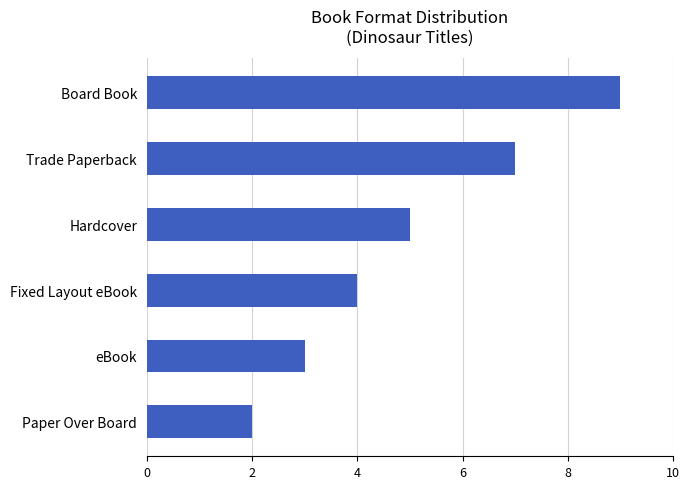

List the labels in order of value, smallest first.

Paper Over Board, eBook, Fixed Layout eBook, Hardcover, Trade Paperback, Board Book